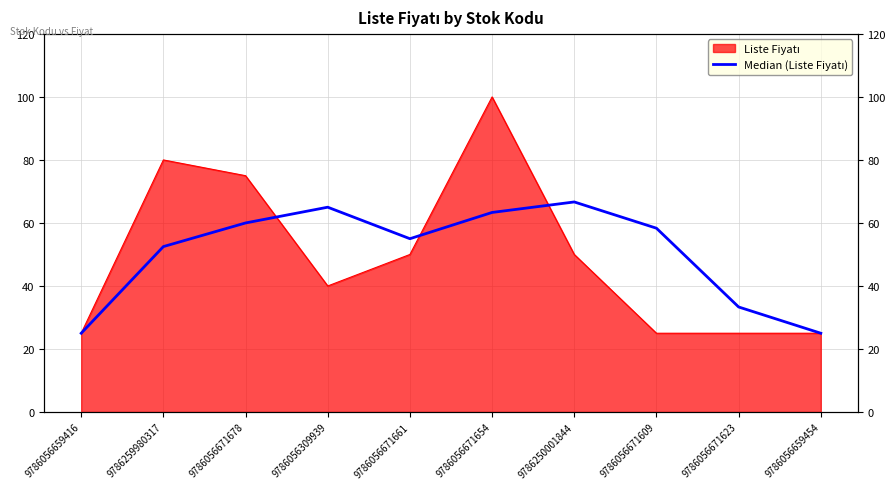

True or false: the data shows 36.1 at 9786056671661.

False